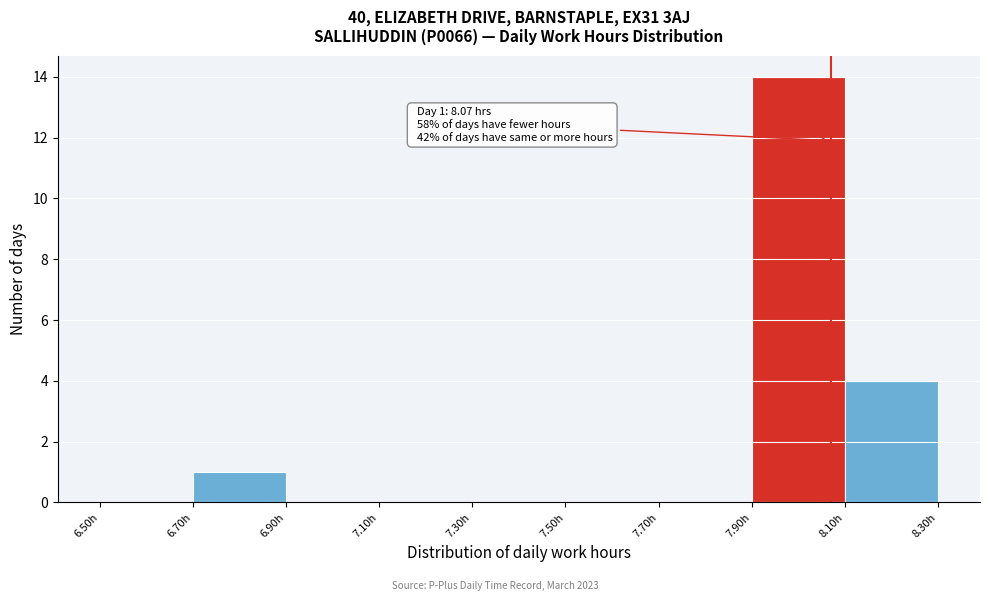

Which range on the x-axis has the tallest bar?

7.9 to 8.1